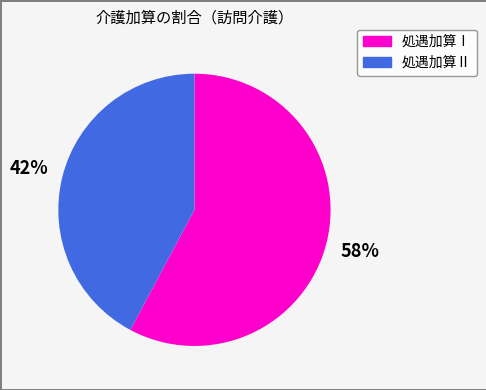

Is there any slice that represents more than half of the pie?

Yes